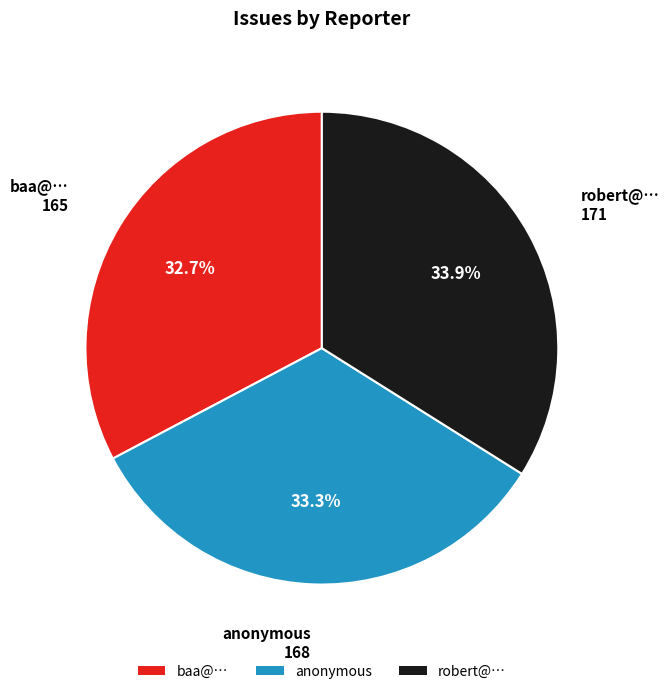

Combined, do robert@… and baa@… account for over 50%?

Yes